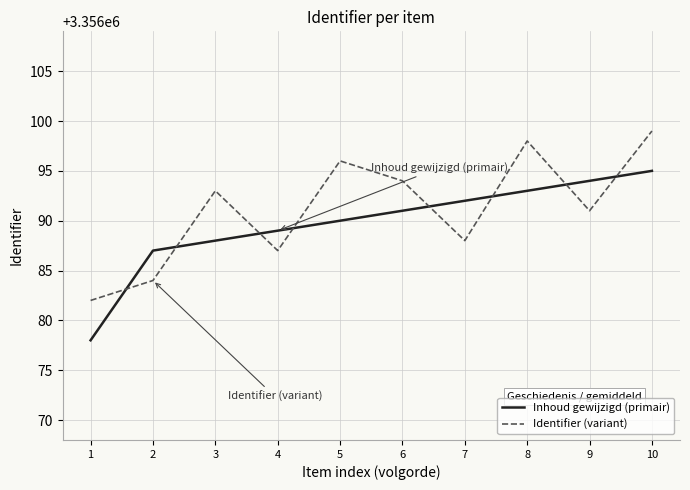

At which label does Inhoud gewijzigd (primair) reach its minimum?

1